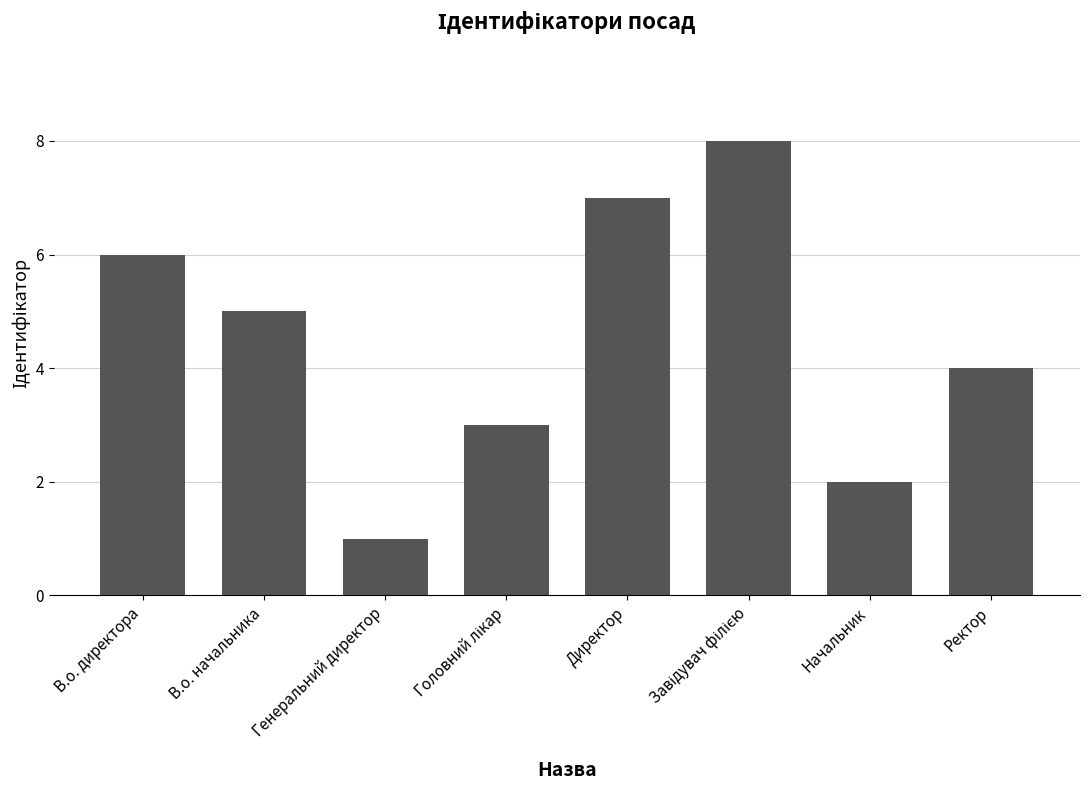

What is the difference between the maximum and minimum values?

7